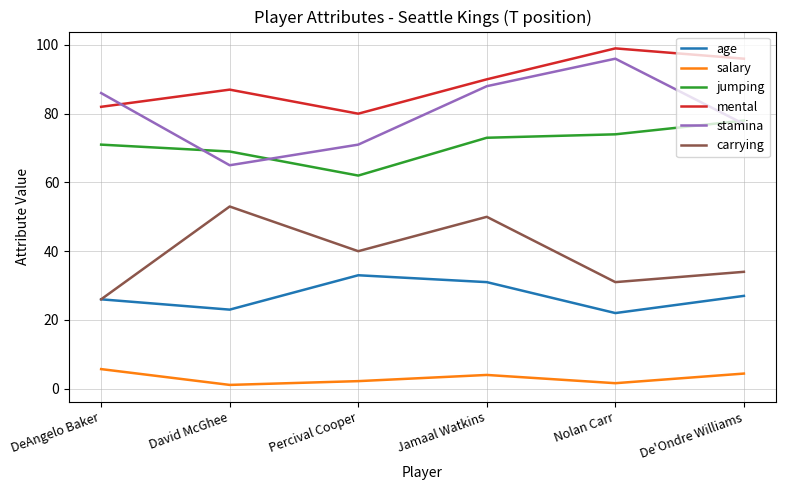

Does the chart display data point markers on the line(s)?

No